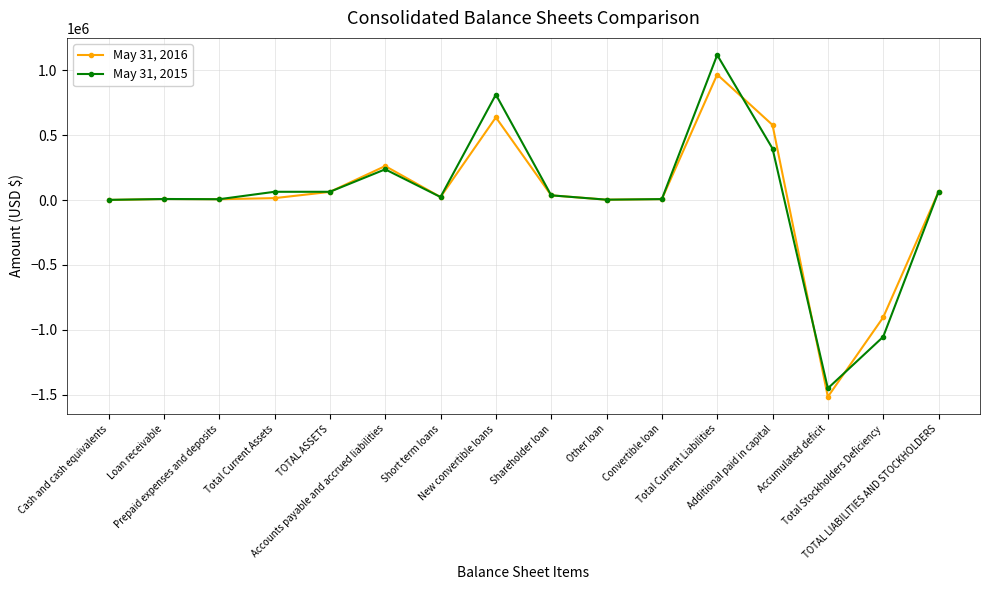

How many values in the May 31, 2015 series are below 36072?

8